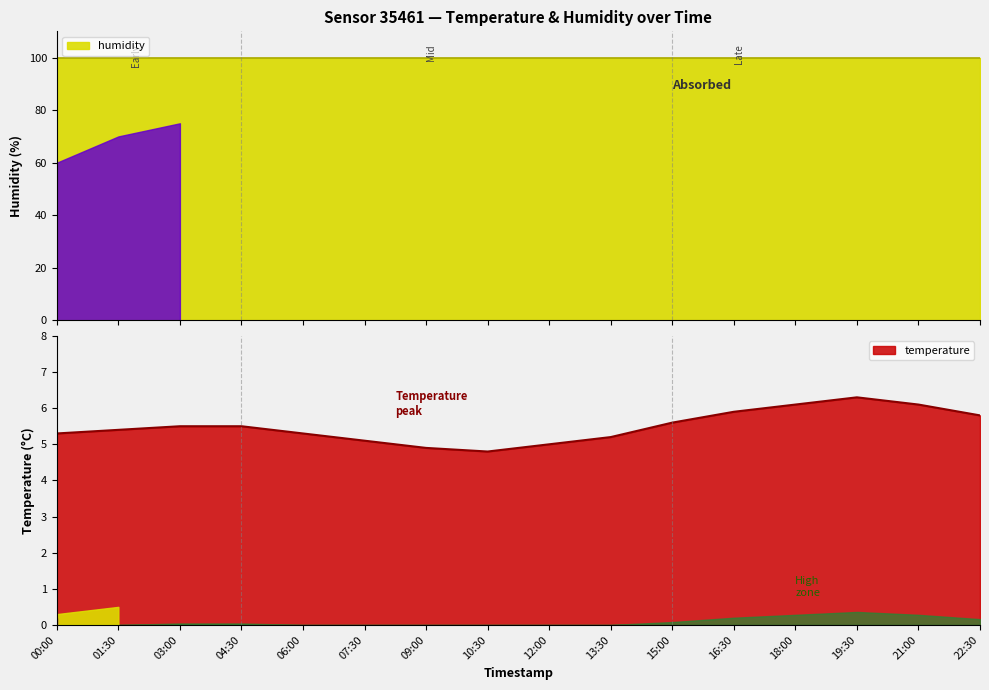

Is it true that the value at 09:00 is 6.5?

False